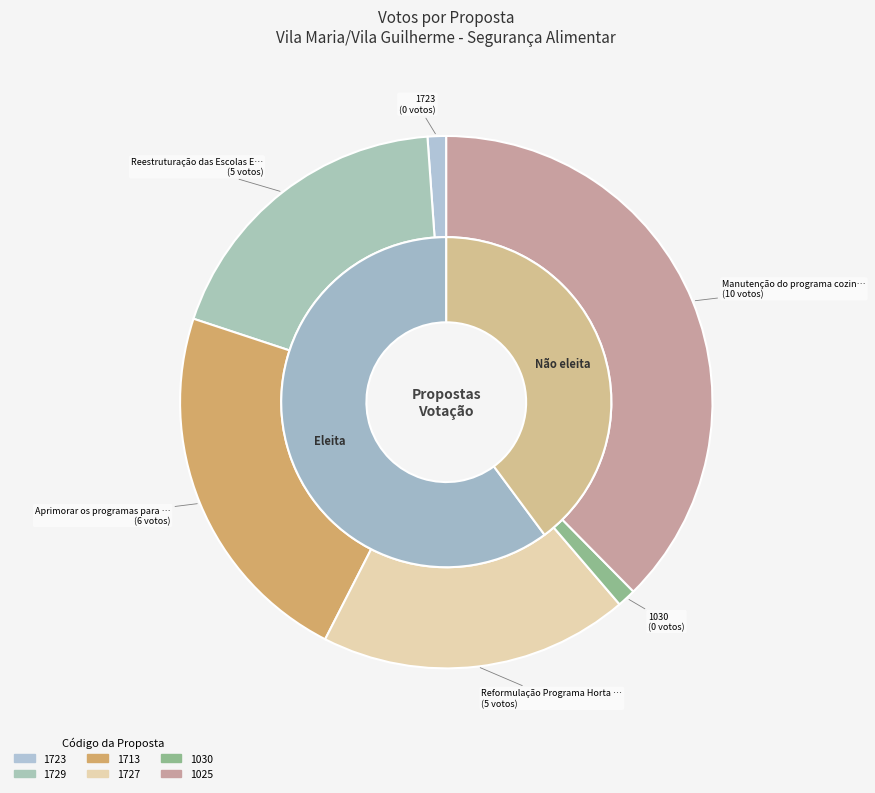

Which category has the biggest portion of the pie?

1025